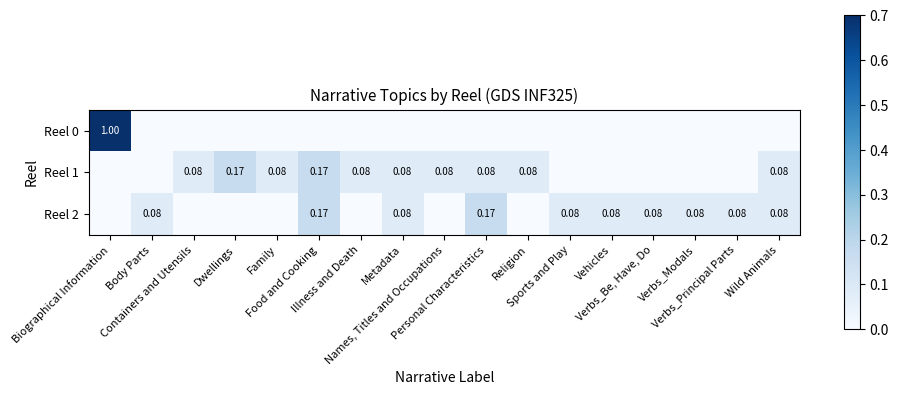

Count the Reel 2 values in the range 0 to 1.

17